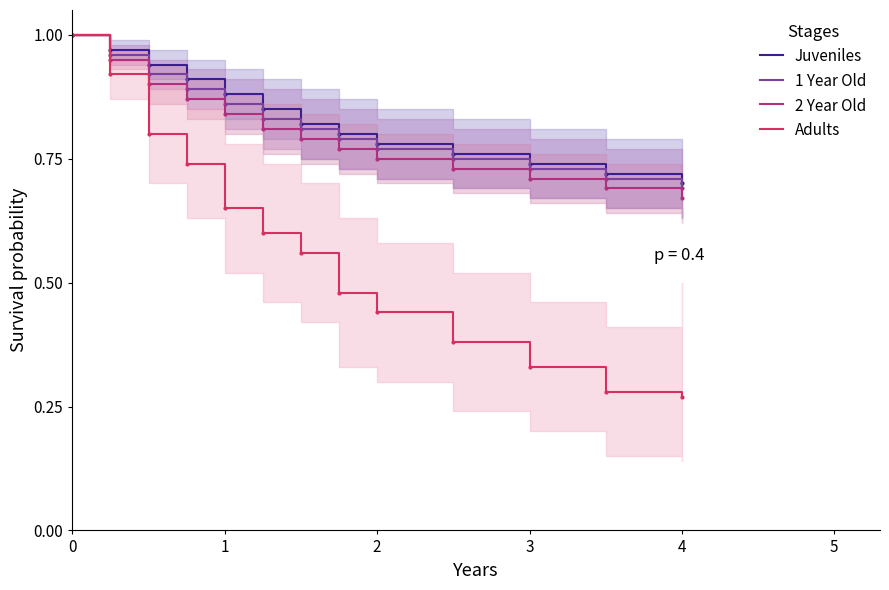

What is the difference between the second highest and second lowest values in the Juveniles series?

0.2